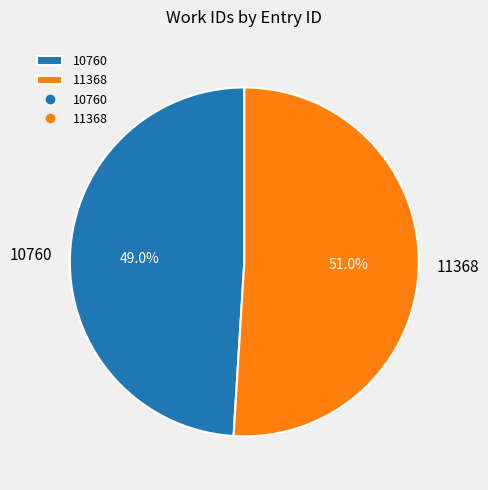

True or false: 10760 accounts for 58% of the total.

False